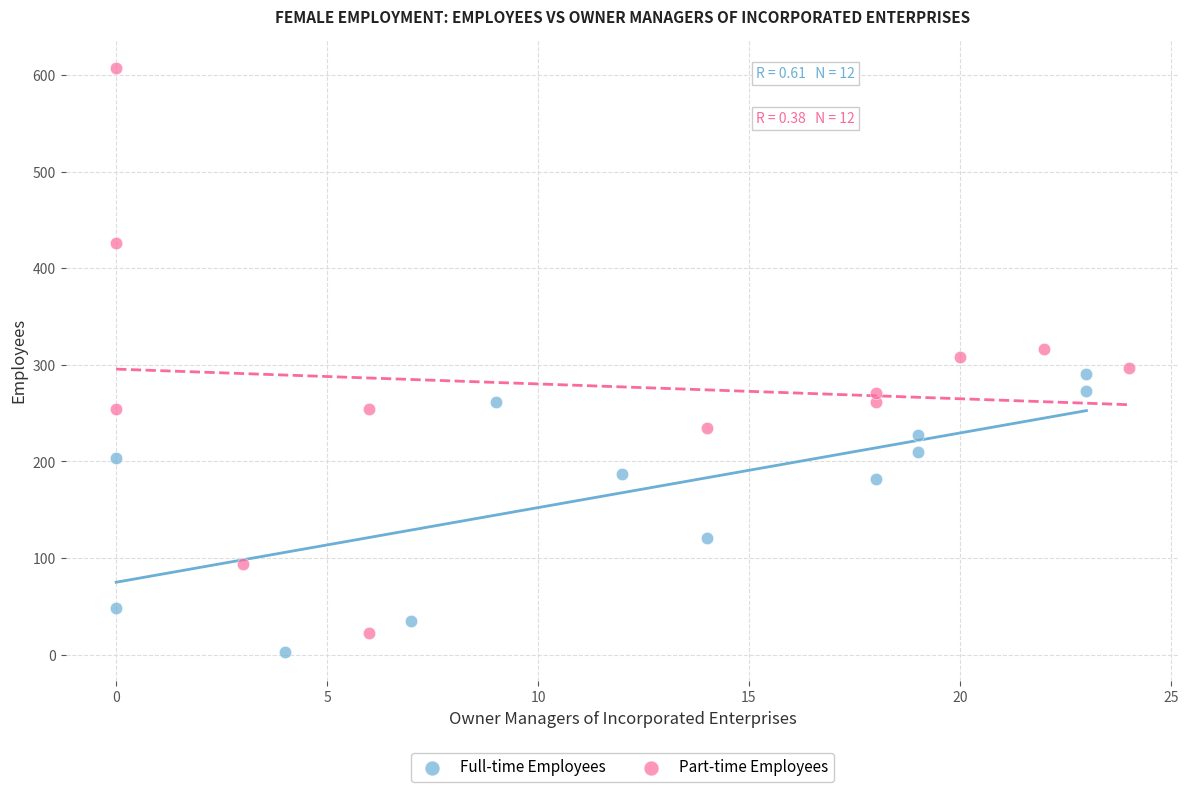

What are all the series names shown in the legend?

Full-time Employees, Part-time Employees